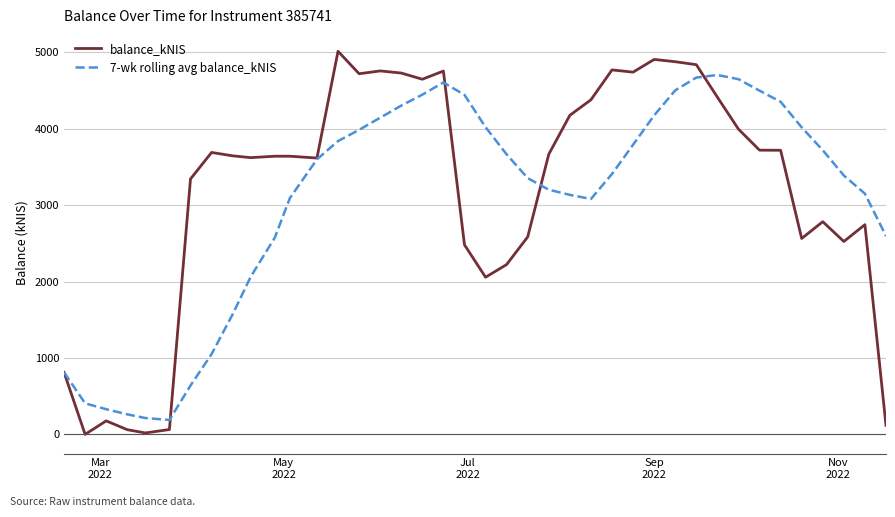

Does the chart have visible grid lines?

Yes